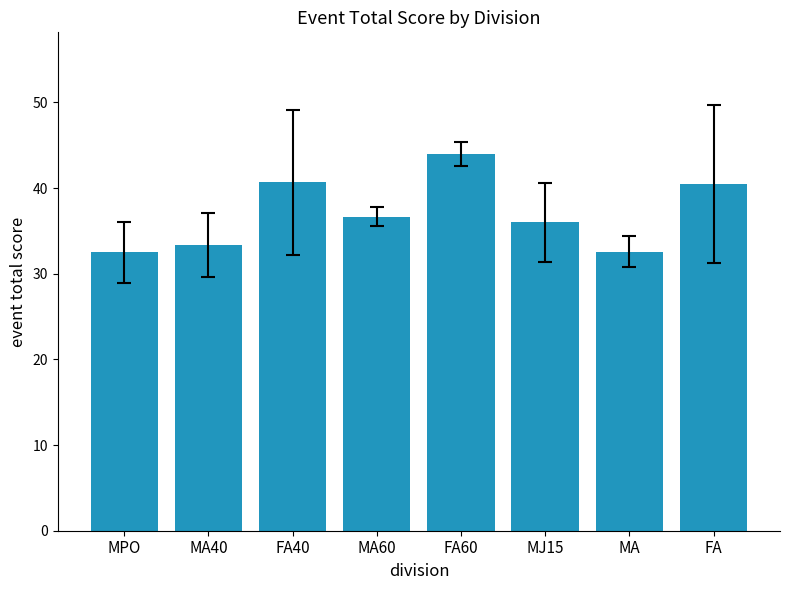

What is the sum of all values?

296.3